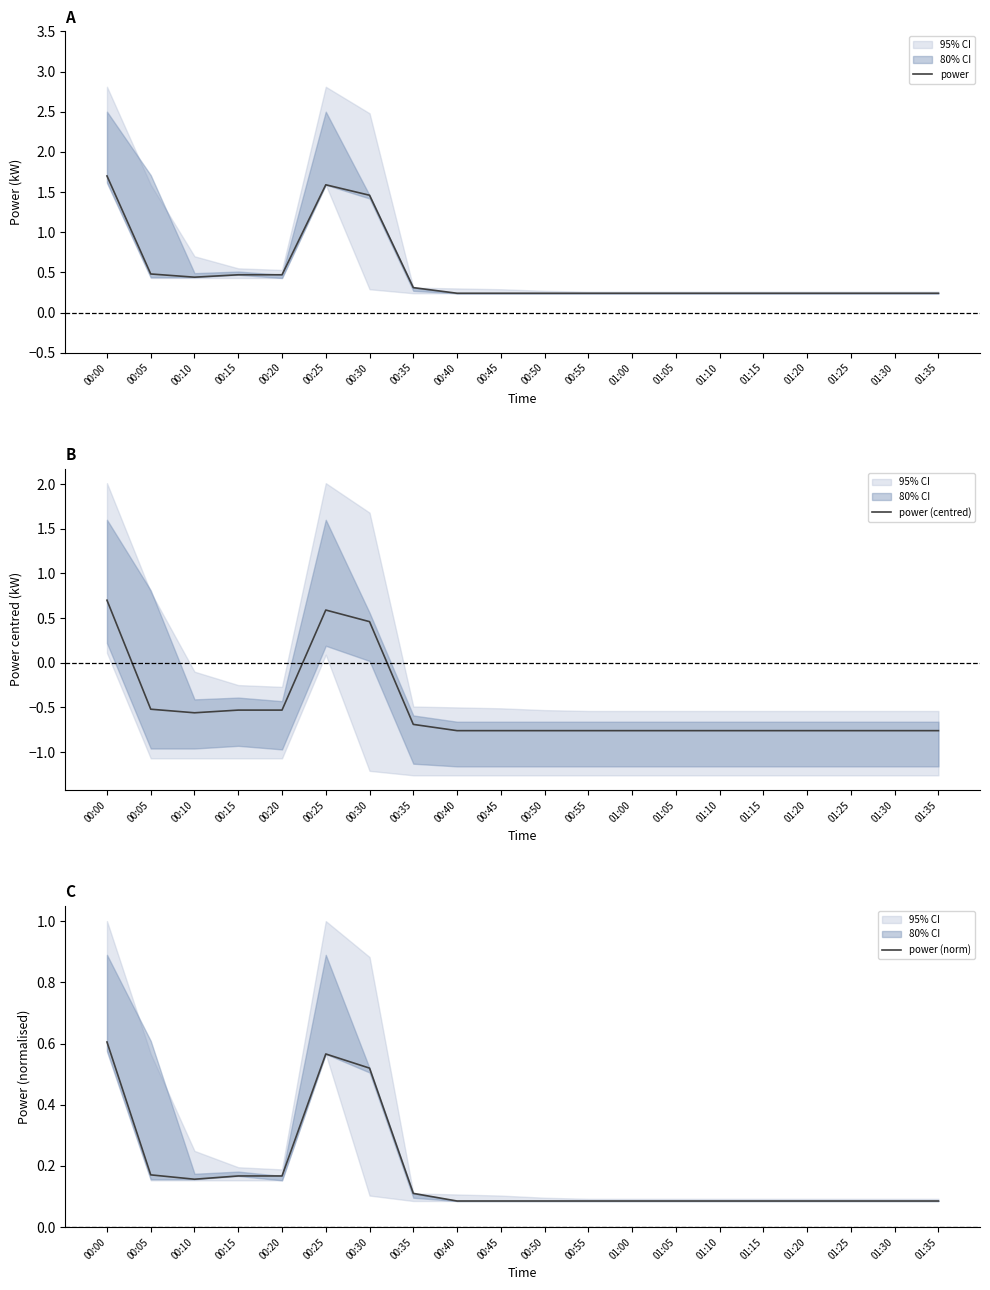

Reading left to right, transcribe all the data shown in this chart.

power: 1.7	0.5	0.4	0.5	0.5	1.6	1.5	0.3	0.2	0.2	0.2	0.2	0.2	0.2	0.2	0.2	0.2	0.2	0.2	0.2
power (centred): 0.7	-0.5	-0.6	-0.5	-0.5	0.6	0.5	-0.7	-0.8	-0.8	-0.8	-0.8	-0.8	-0.8	-0.8	-0.8	-0.8	-0.8	-0.8	-0.8
power (norm): 0.6	0.2	0.2	0.2	0.2	0.6	0.5	0.1	0.1	0.1	0.1	0.1	0.1	0.1	0.1	0.1	0.1	0.1	0.1	0.1